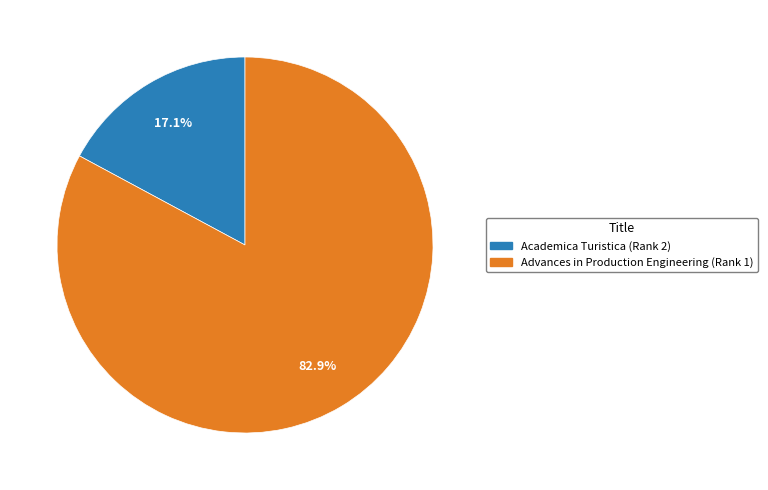

Between Academica Turistica (Rank 2) and Advances in Production Engineering (Rank 1), which is larger?

Advances in Production Engineering (Rank 1)